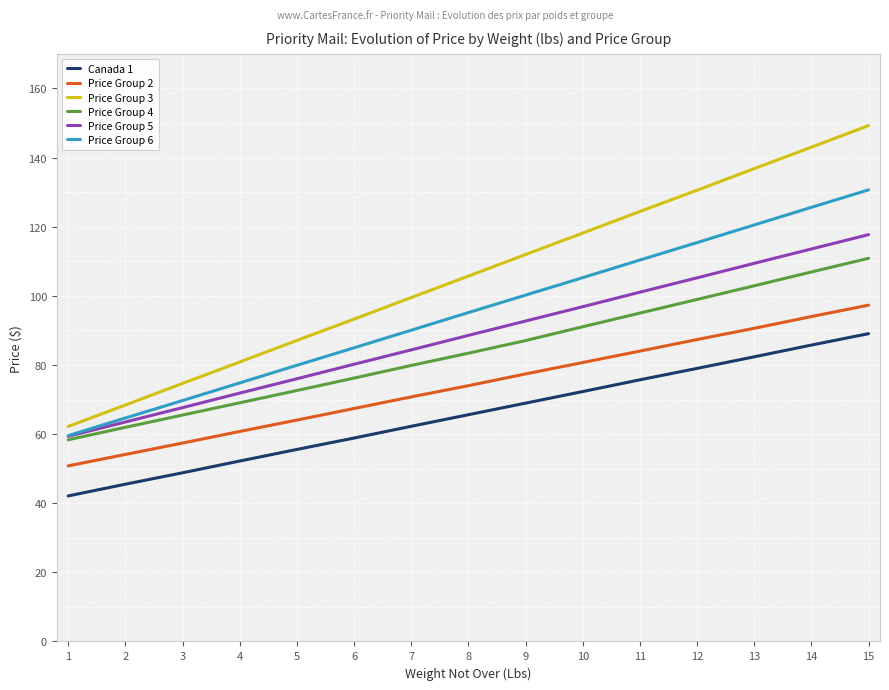

Reading left to right, what are all the values shown in this chart?

Canada 1: 42.1	45.5	48.8	52.2	55.5	58.9	62.2	65.6	69.0	72.3	75.7	79.0	82.3	85.8	89.0
Price Group 2: 50.8	54.1	57.4	60.8	64.0	67.4	70.8	74.0	77.4	80.7	84.0	87.3	90.6	94.0	97.3
Price Group 3: 62.2	68.4	74.7	80.8	87.1	93.2	99.5	105.7	112.0	118.2	124.4	130.6	136.8	143.0	149.2
Price Group 4: 58.4	62.0	65.5	69.0	72.6	76.2	79.8	83.4	87.0	91.0	95.0	99.0	102.9	106.9	110.8
Price Group 5: 59.4	63.5	67.7	71.8	76.0	80.2	84.3	88.5	92.7	96.8	101.0	105.2	109.4	113.5	117.7
Price Group 6: 59.5	64.7	69.7	74.8	79.9	85.0	90.0	95.2	100.2	105.2	110.3	115.4	120.5	125.6	130.7